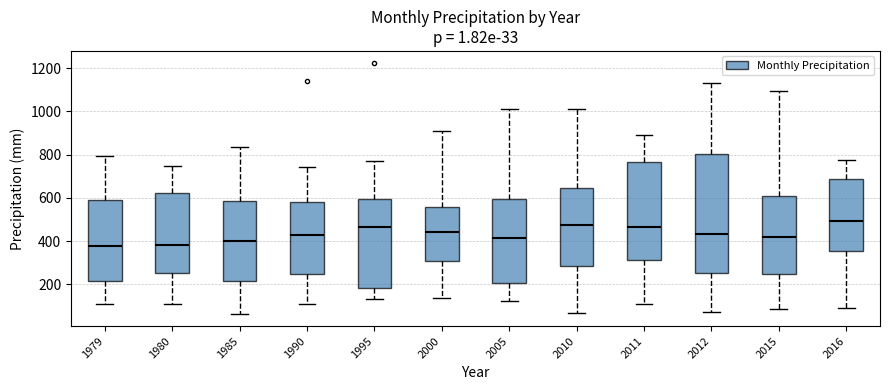

Comparing the boxes themselves (not the whiskers), which one is the tallest?

2012